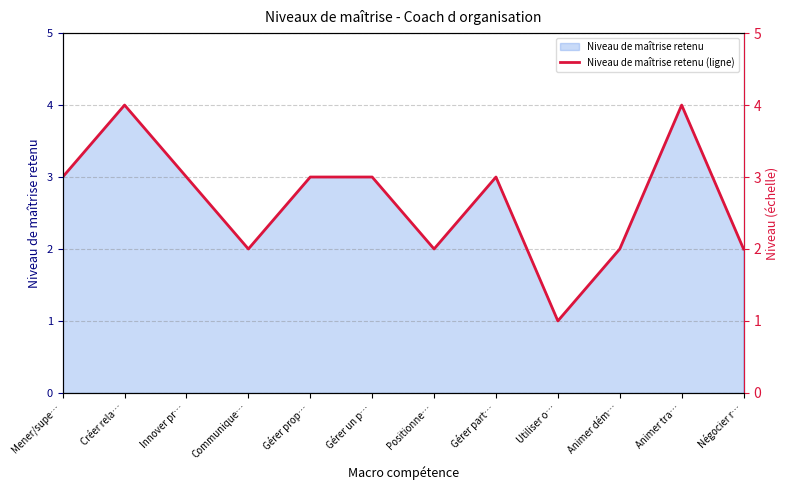

Approximately how many times larger is the value at Animer tra… compared to Mener/supe…?

1.3